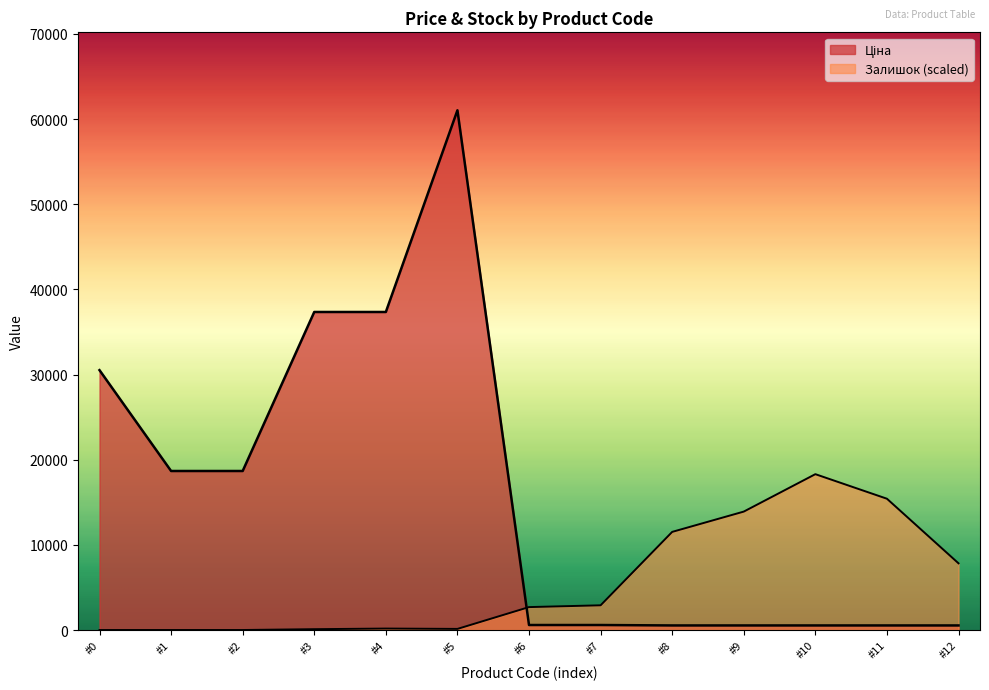

How many distinct data groups are displayed?

2